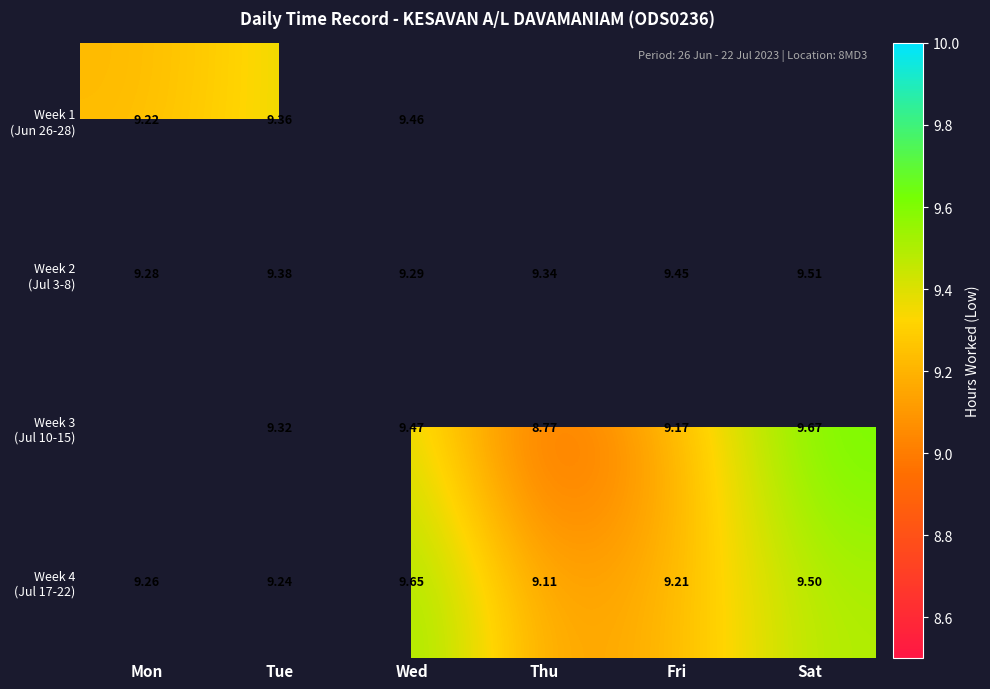

At which label does Week 3 (Jul 10-15) first exceed 9?

Tue